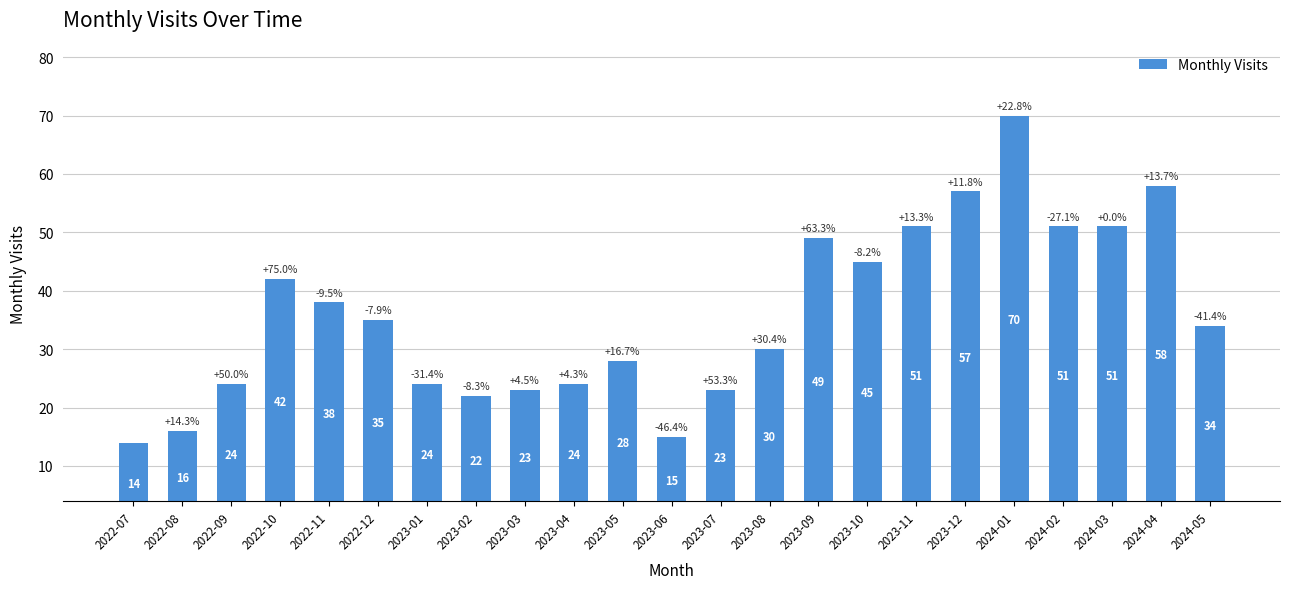

At which label is the value closest to 42?

2022-10